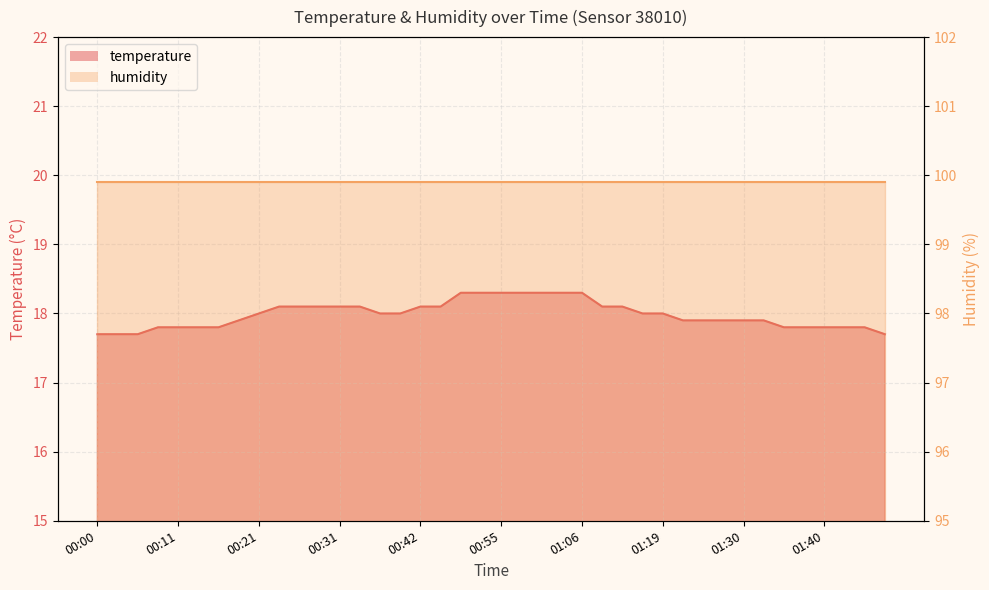

At which label does the data first exceed 18?

00:24